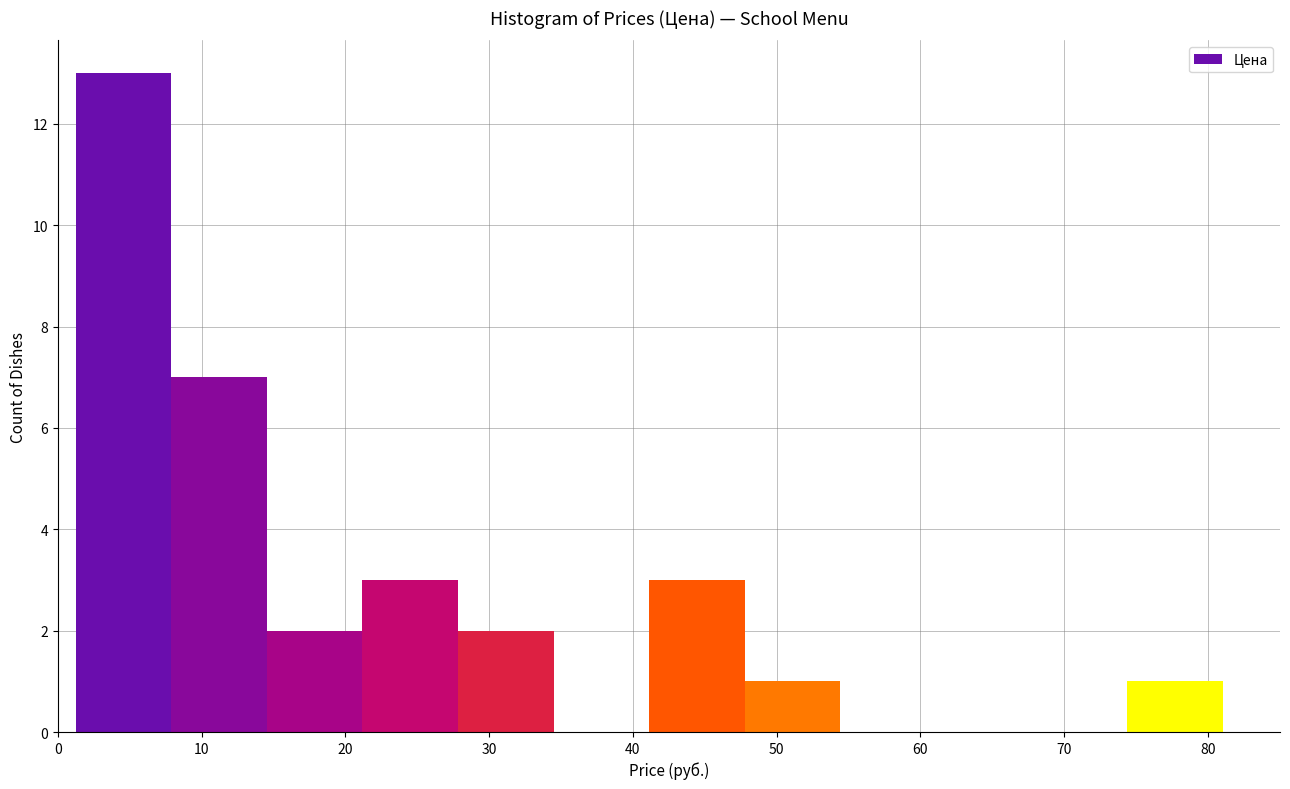

Reading left to right, transcribe this chart: for each bar, give the range it covers on the x-axis and its height. Neither the bar edges nor the heights are printed on the chart, so give them approximately, as read against the axes.

1 to 8: 13
8 to 15: 7
15 to 21: 2
21 to 28: 3
28 to 34: 2
34 to 41: 0
41 to 48: 3
48 to 54: 1
54 to 61: 0
61 to 68: 0
68 to 74: 0
74 to 81: 1